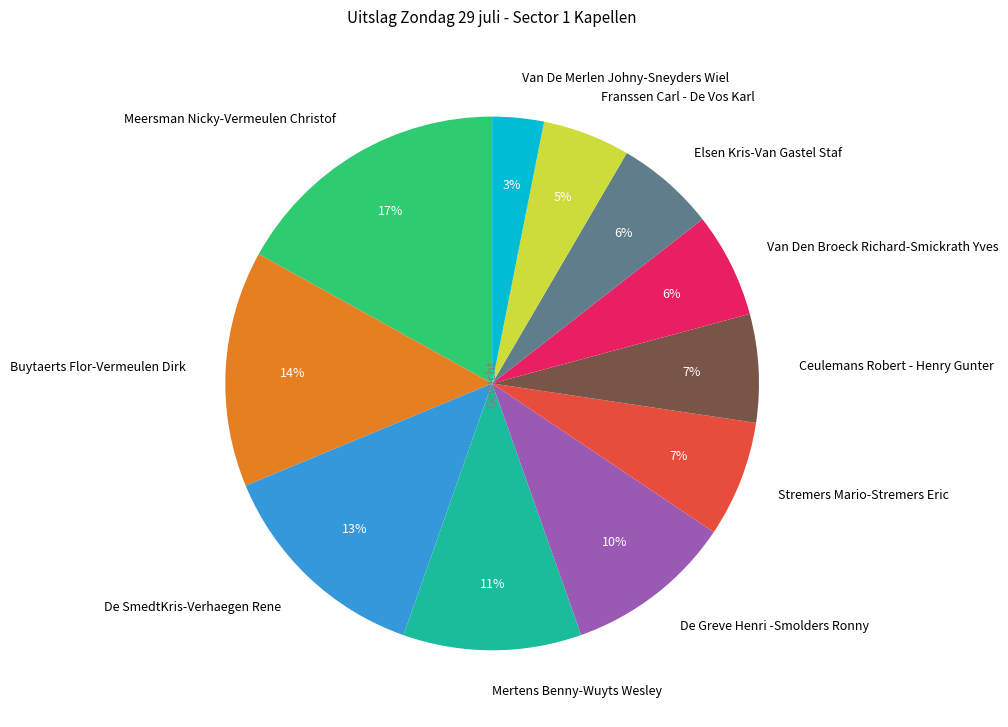

Which category has the biggest portion of the pie?

Meersman Nicky-Vermeulen Christof